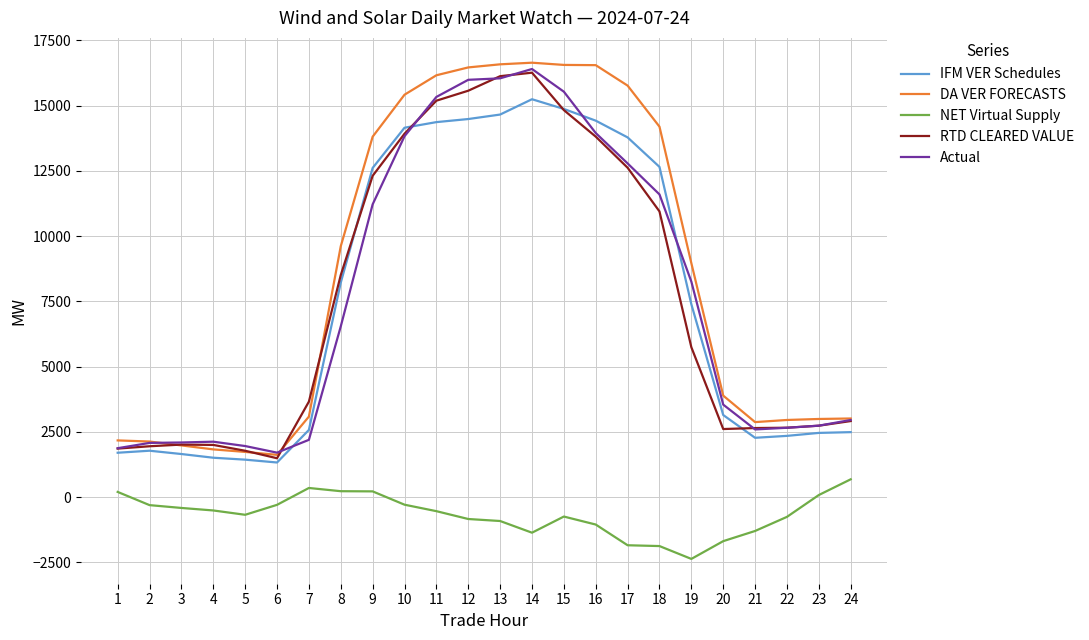

Which series has the largest range (max minus min)?

DA VER FORECASTS